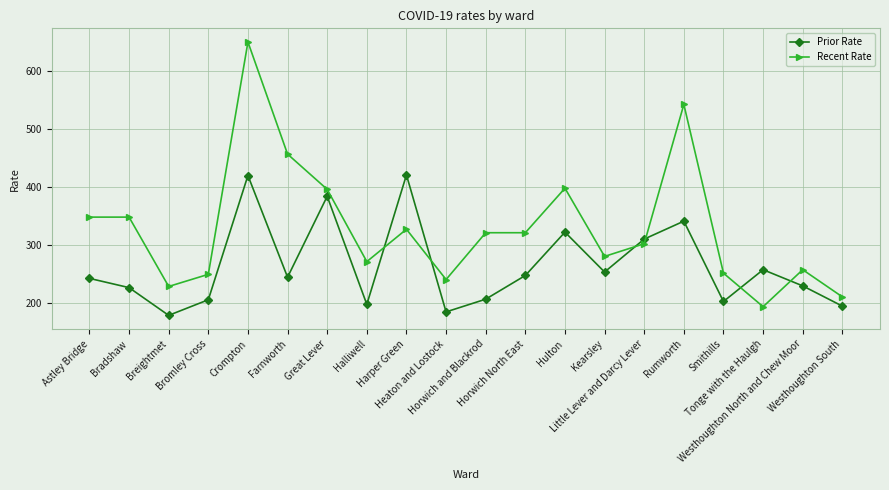

In Prior Rate, how many points are lower than both neighbors (excluding endpoints)?

6